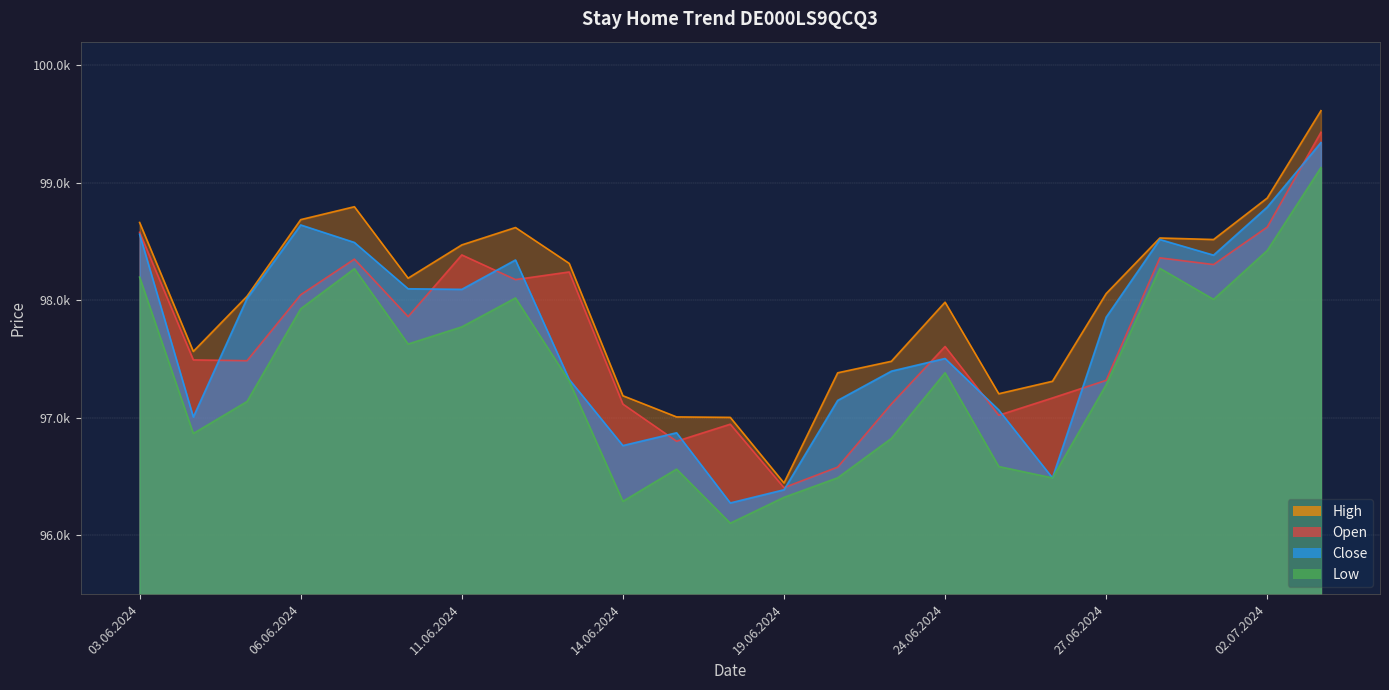

How many values in the Low series are below 97313?

11